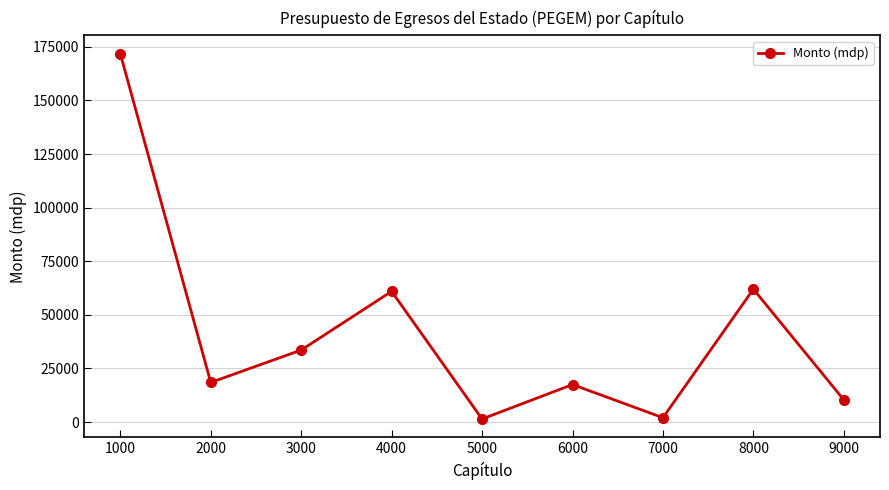

What is the average value?

41992.8